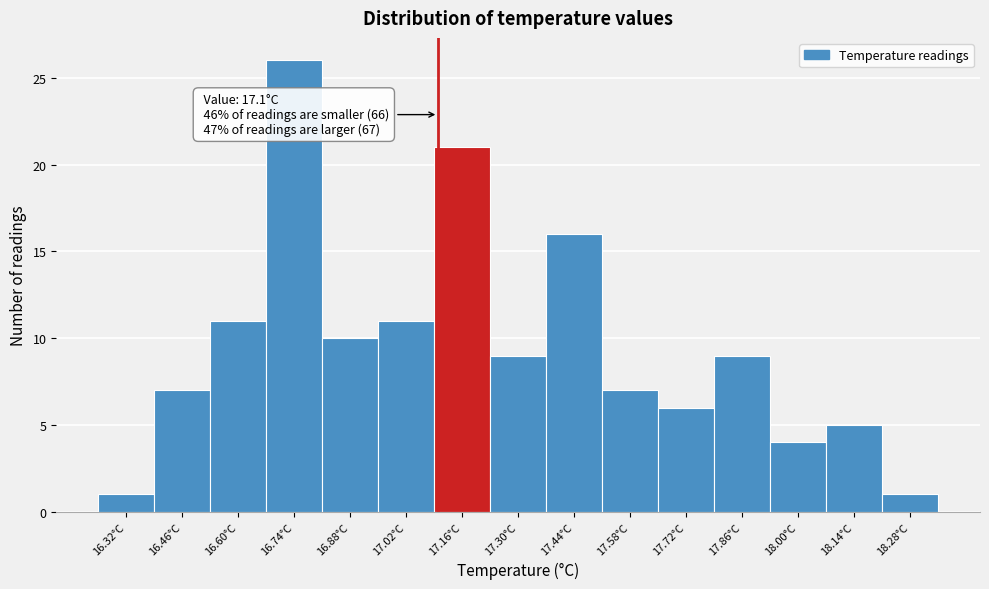

Which range on the x-axis has the tallest bar?

16.67 to 16.81